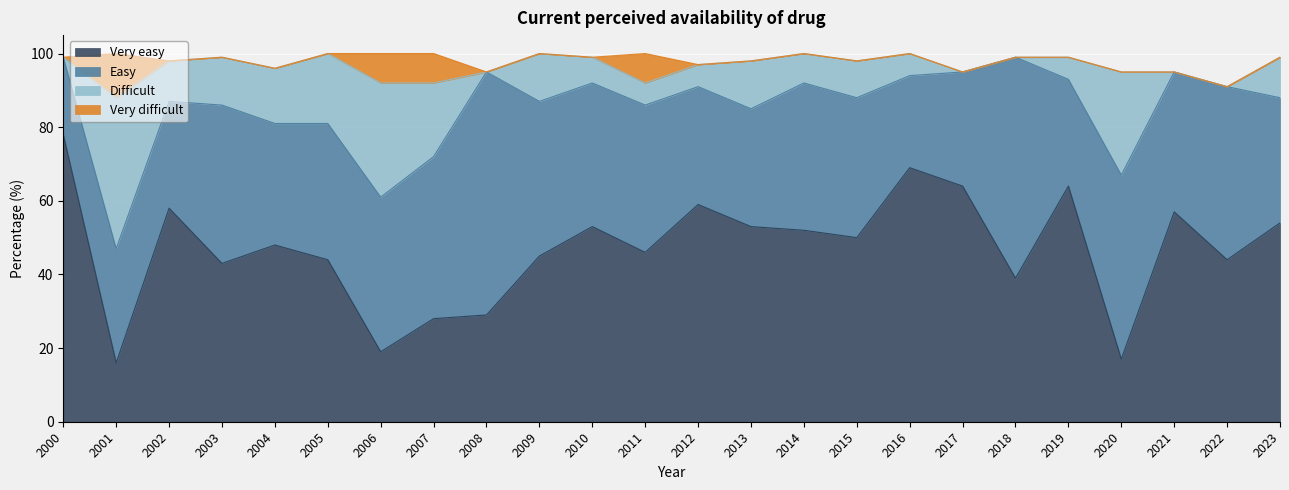

At which category does the chart reach its minimum across all series?

2000